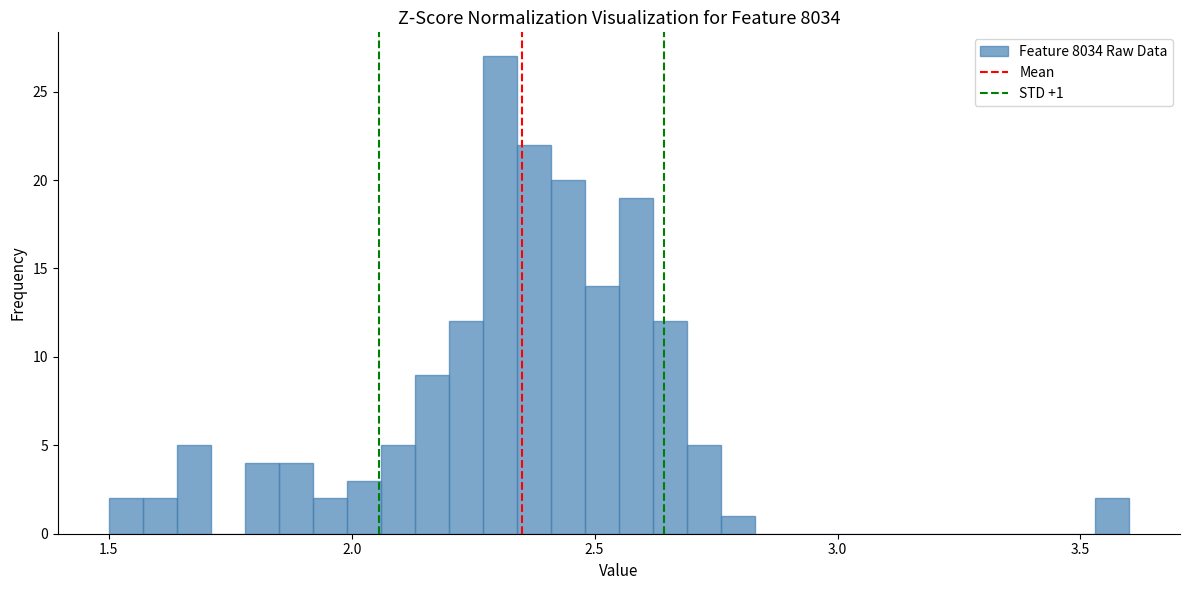

Around what value on the x-axis is the tallest bar? Give the approximate position of its centre, as read against the axis.

2.30